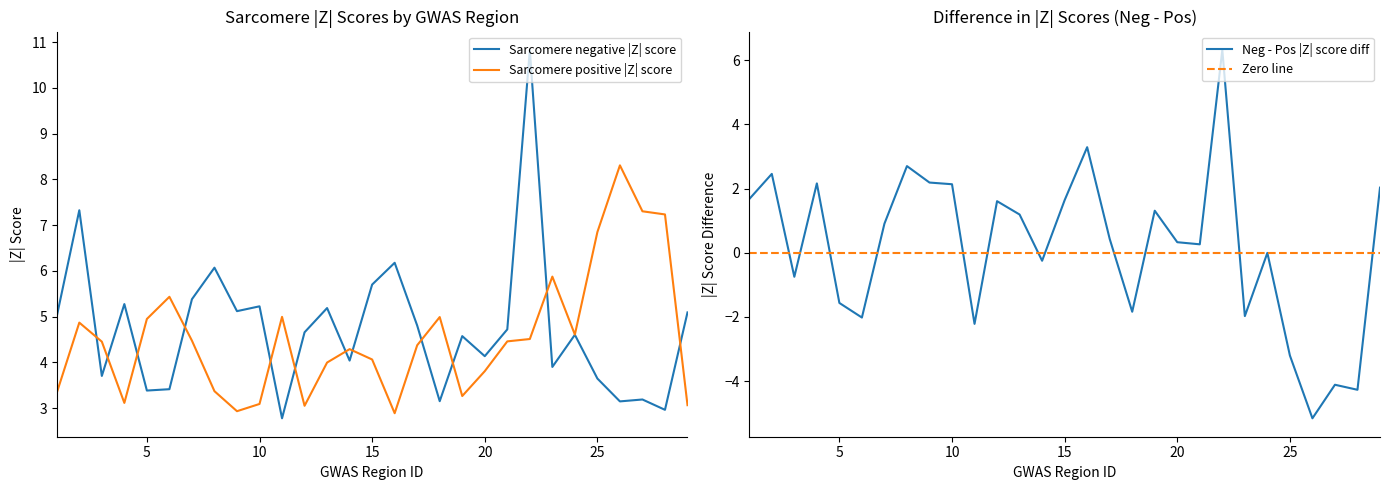

Which category has the highest value in the Sarcomere positive |Z| score series?

26